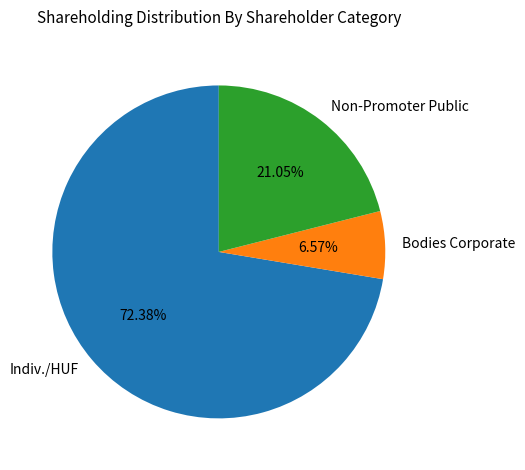

Between Non-Promoter Public and Indiv./HUF, which is larger?

Indiv./HUF